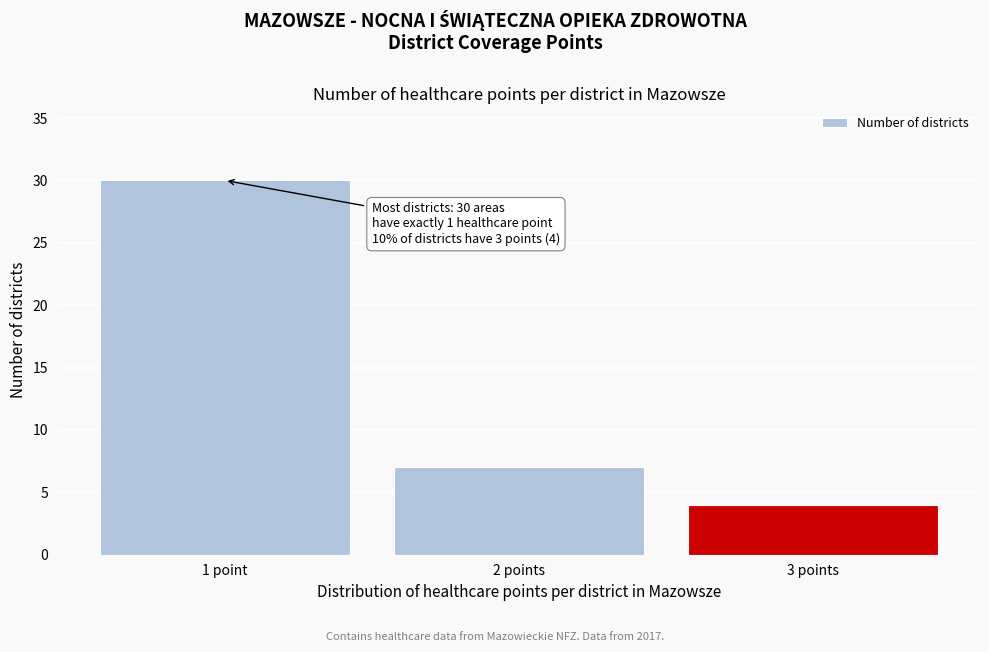

Reading left to right, transcribe all the data shown in this chart.

30	7	4